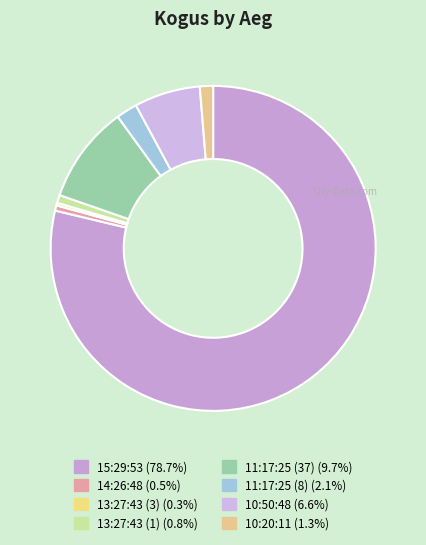

Rank the categories by value from lowest to highest.

13:27:43 (3), 14:26:48, 13:27:43 (1), 10:20:11, 11:17:25 (8), 10:50:48, 11:17:25 (37), 15:29:53